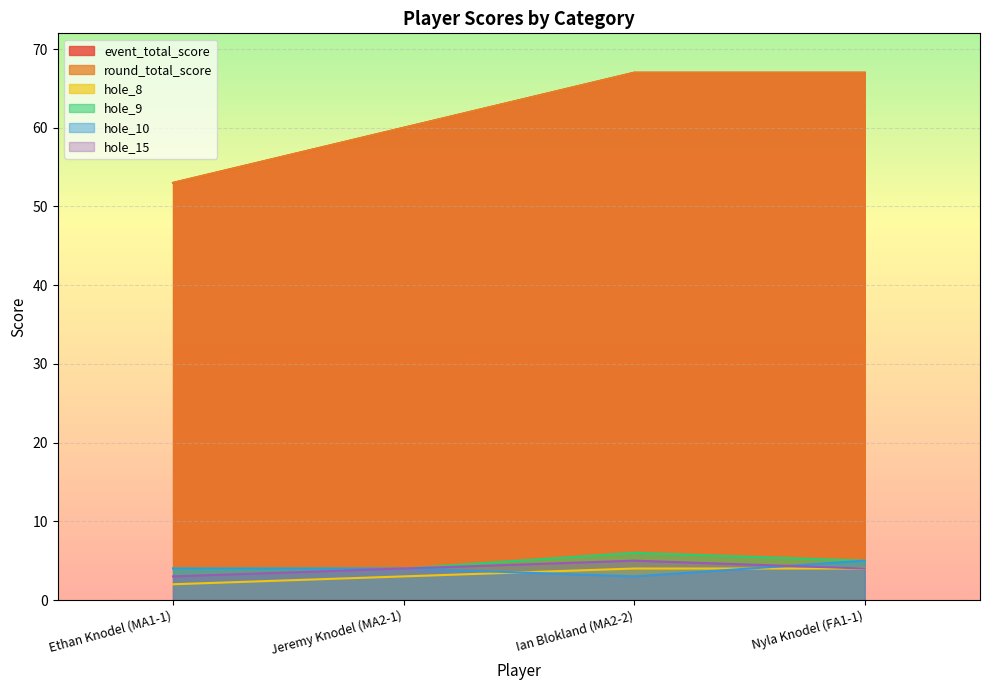

Which series has the widest spread of values?

event_total_score